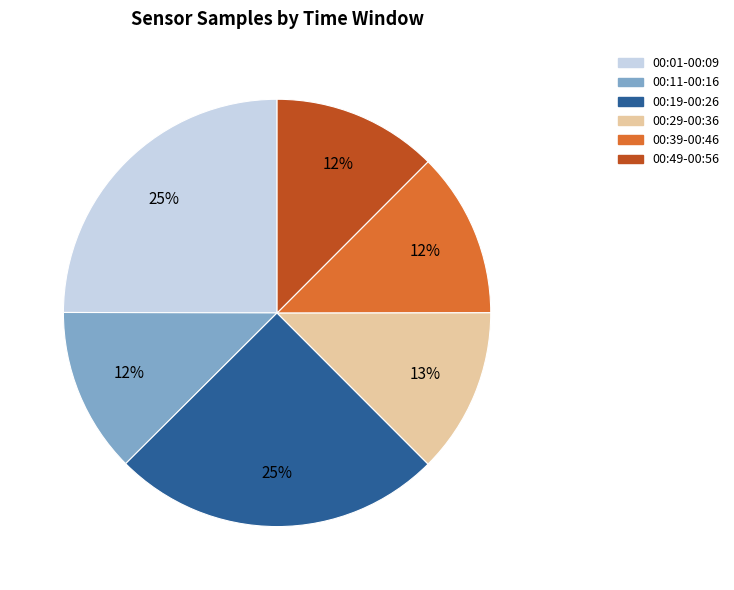

Is there any slice that represents more than half of the pie?

No